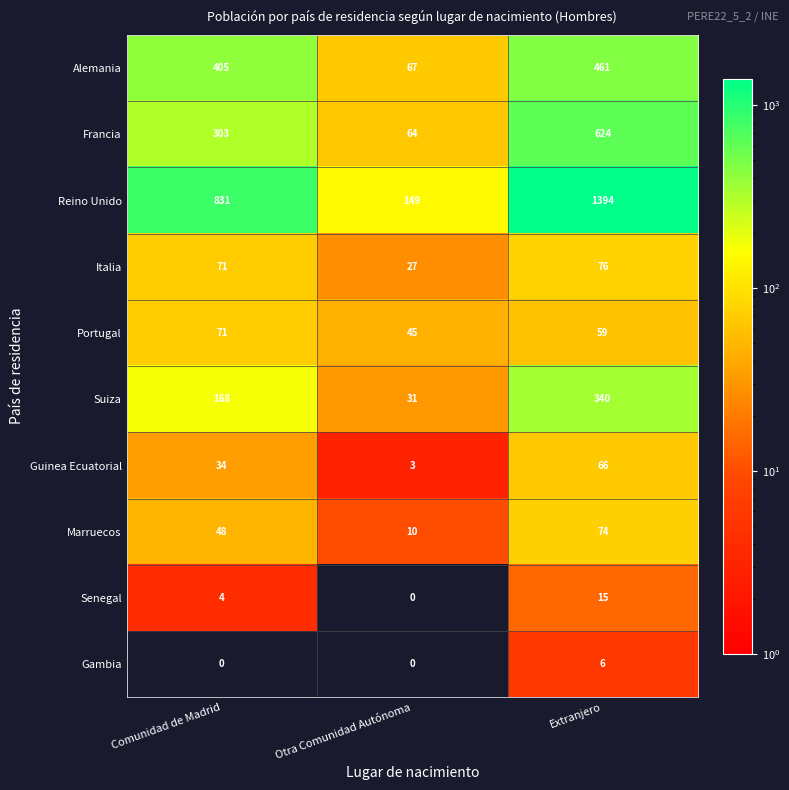

Reading left to right, what are all the values shown in this chart?

Alemania: 405	67	461
Francia: 303	64	624
Reino Unido: 831	149	1394
Italia: 71	27	76
Portugal: 71	45	59
Suiza: 168	31	340
Guinea Ecuatorial: 34	3	66
Marruecos: 48	10	74
Senegal: 4	0	15
Gambia: 0	0	6